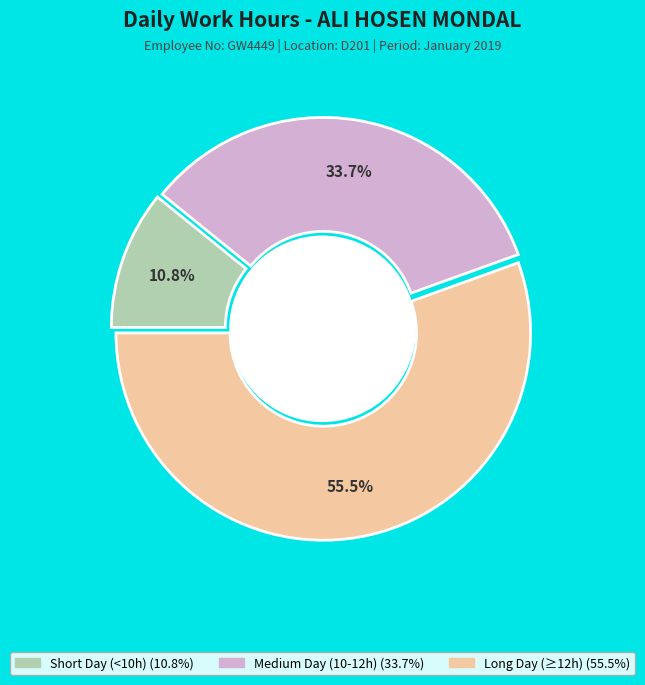

Does any single category account for the majority?

Yes